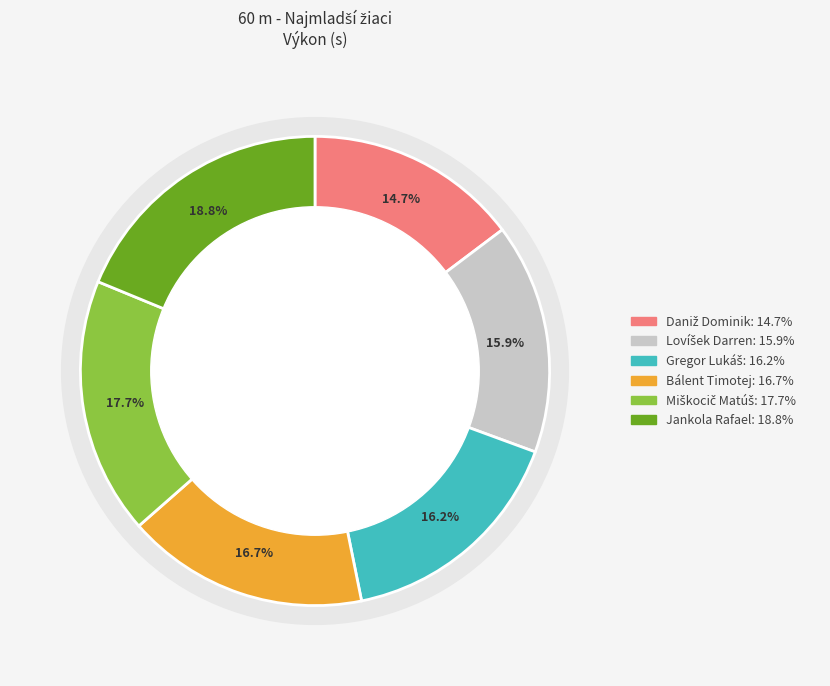

What percentage is the Gregor Lukáš slice, to the nearest percent?

16%